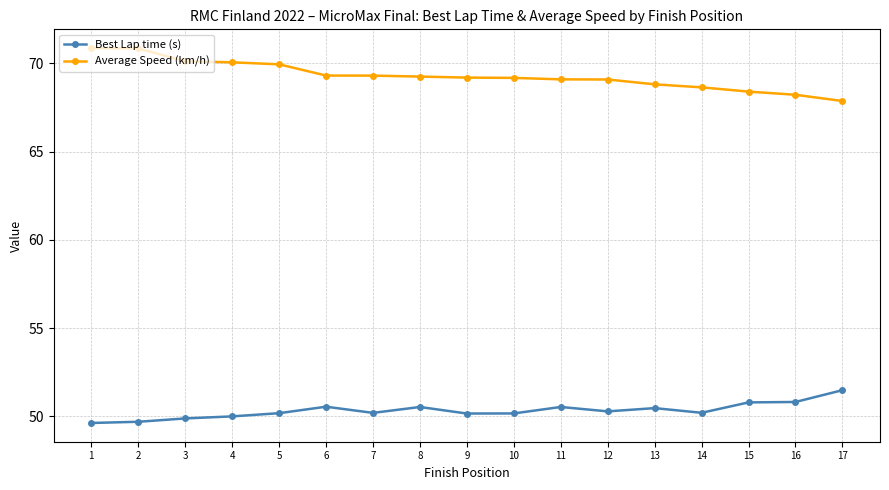

Which series has the largest total across all categories?

Average Speed (km/h)